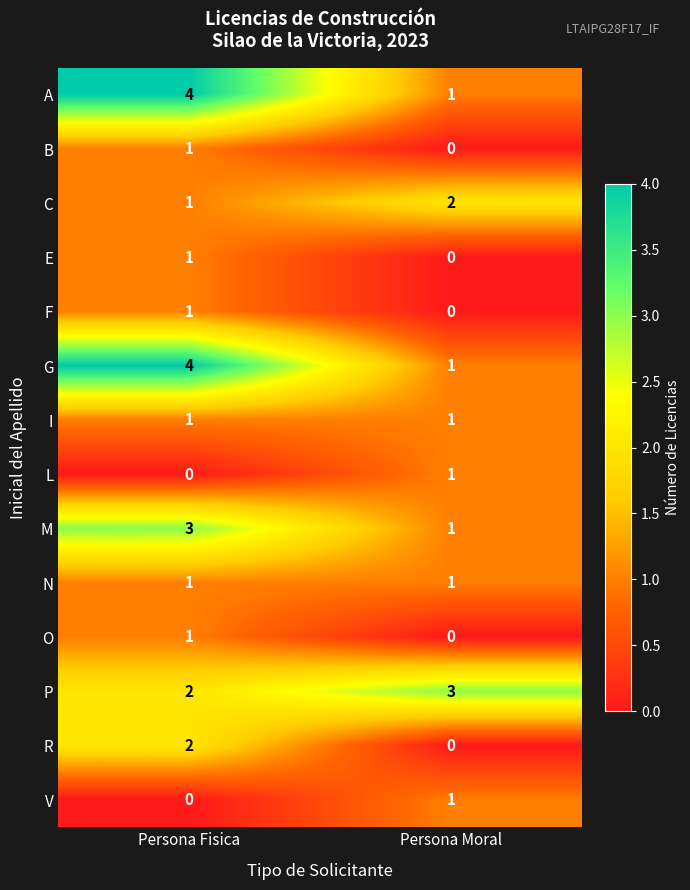

What is the total value across all series at Persona Moral?

12